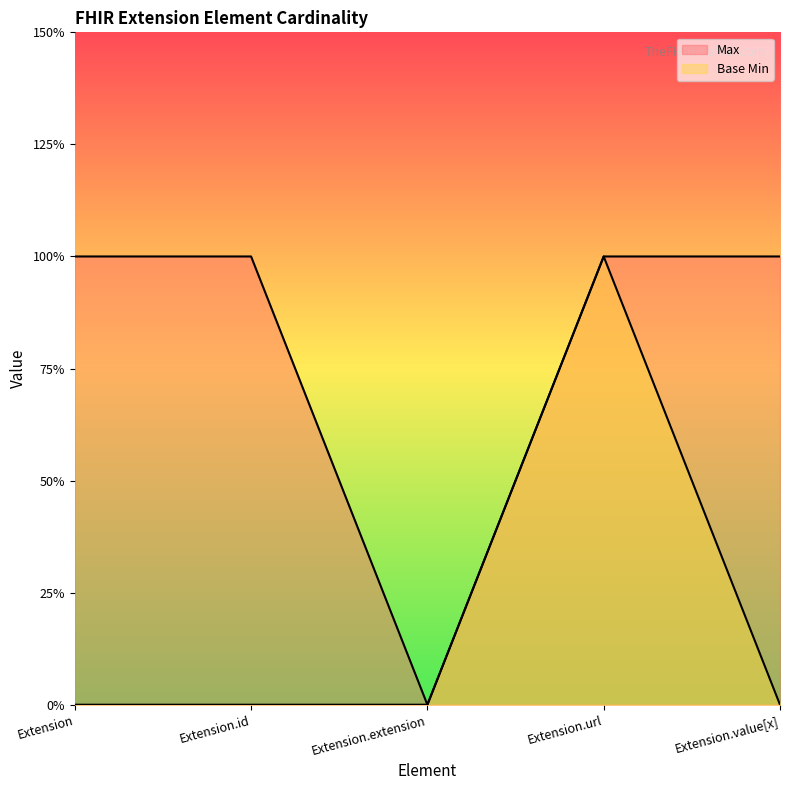

How many values in the Base Min series exceed 0?

1